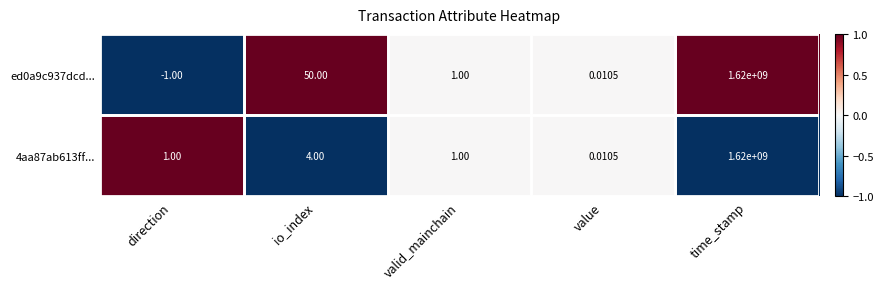

At which label does ed0a9c937dcd... first exceed 1?

io_index